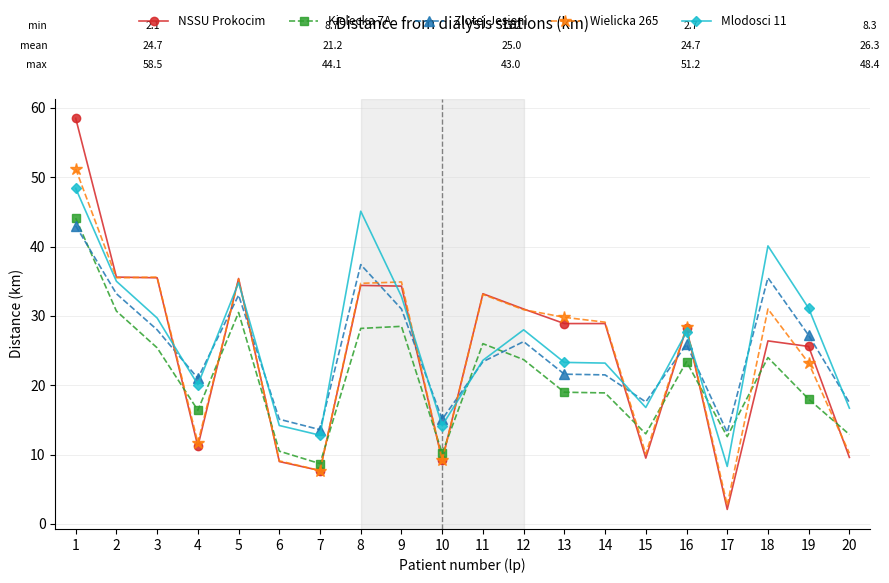

What is the value of the Kielecka 7A point at the 5th from the left?

30.5